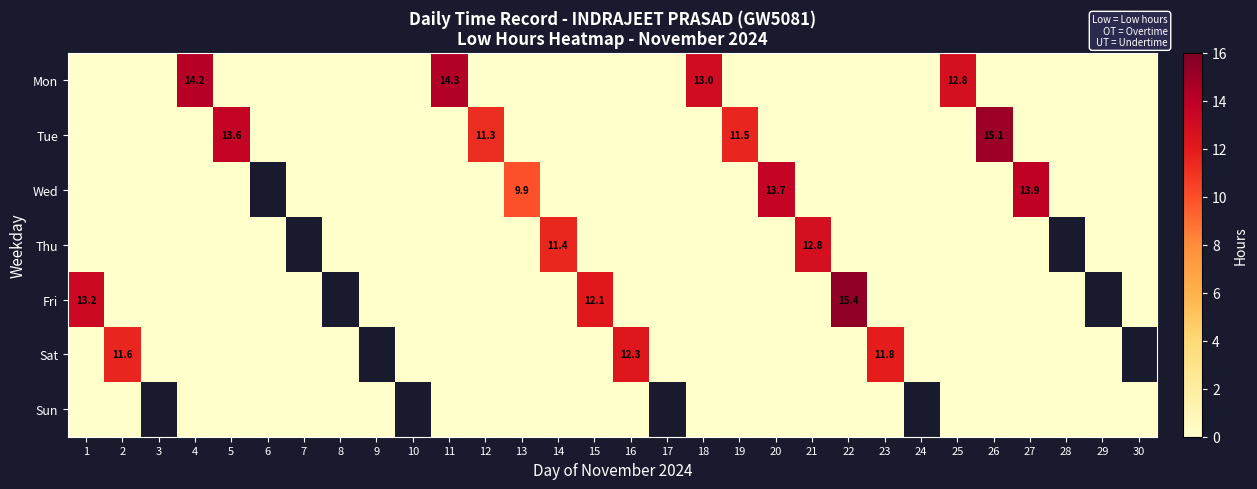

True or false: Mon has a value of 8.2 at 11.

False